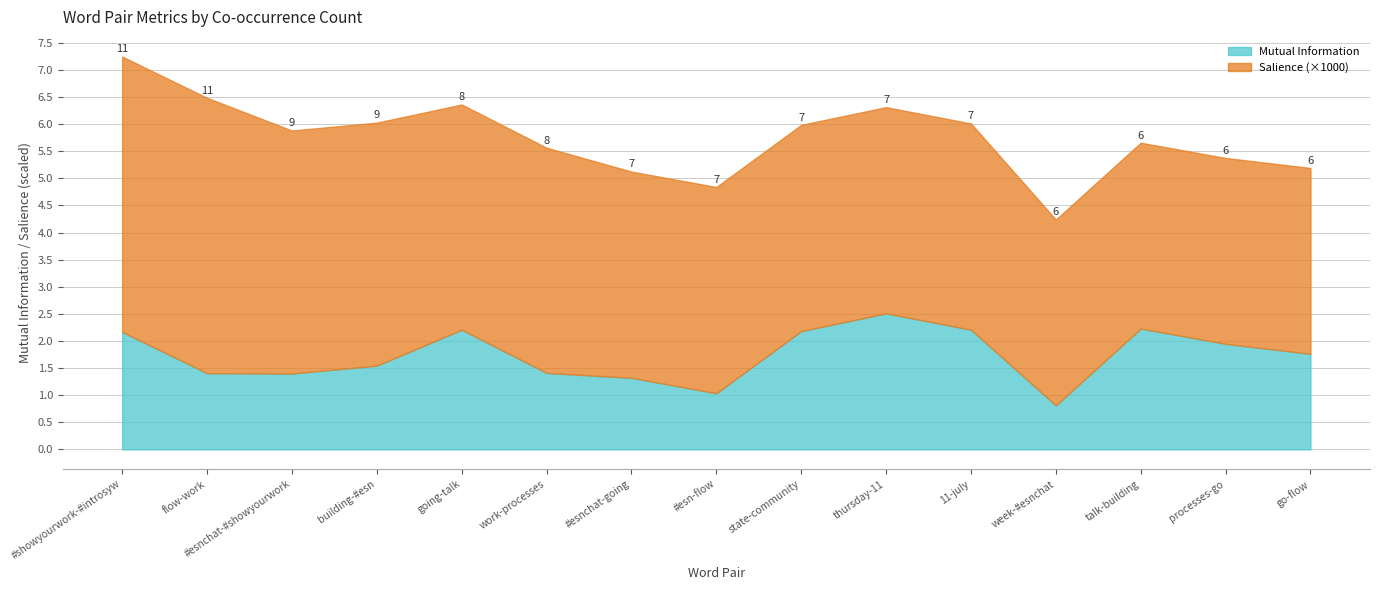

Which category has the lowest value in the Salience series?

week-#esnchat